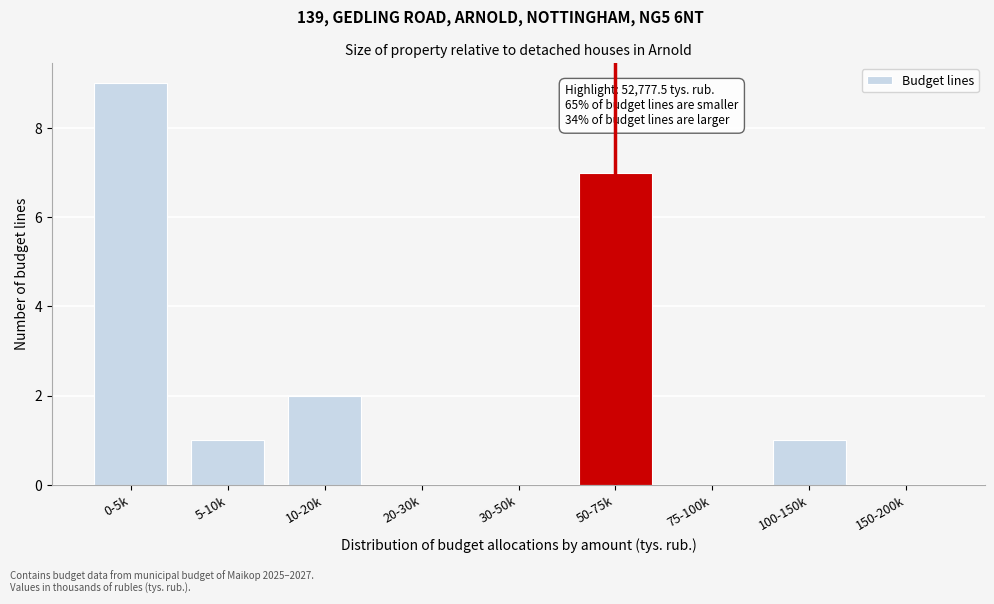

Reading left to right, transcribe all the data shown in this chart.

0-5k=9	5-10k=1	10-20k=2	20-30k=0	30-50k=0	50-75k=7	75-100k=0	100-150k=1	150-200k=0